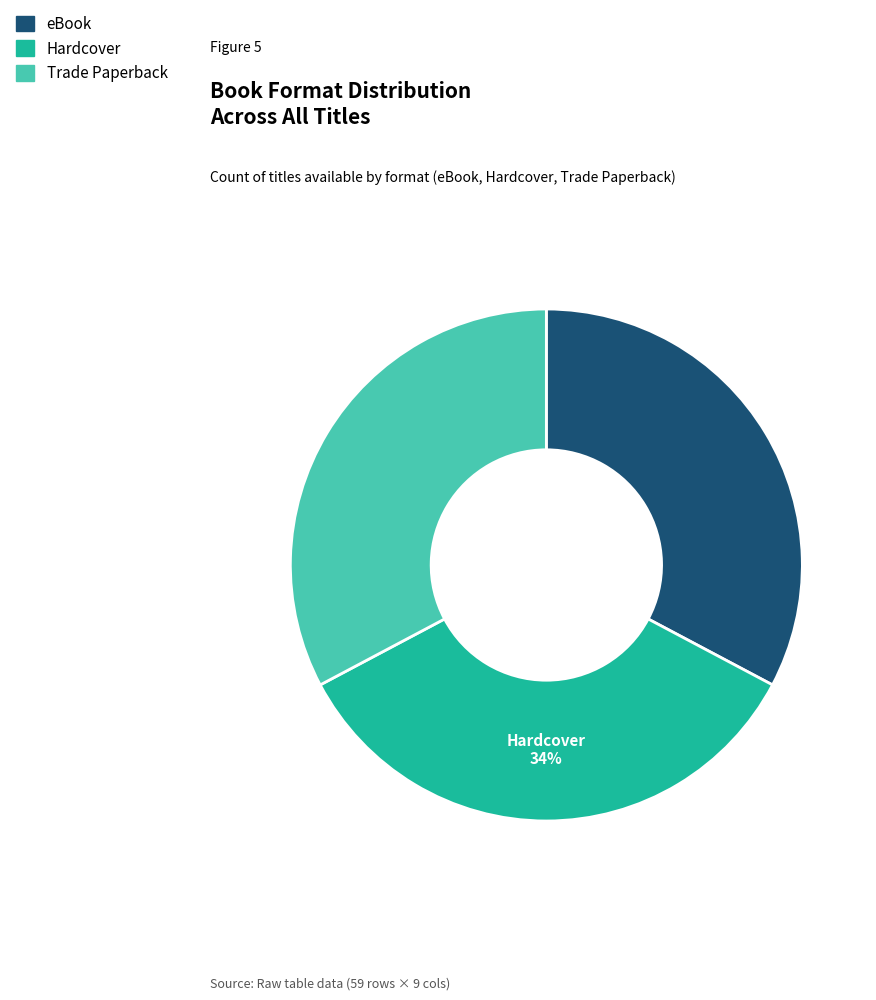

To the nearest percent, what percentage of the pie is Hardcover?

34%